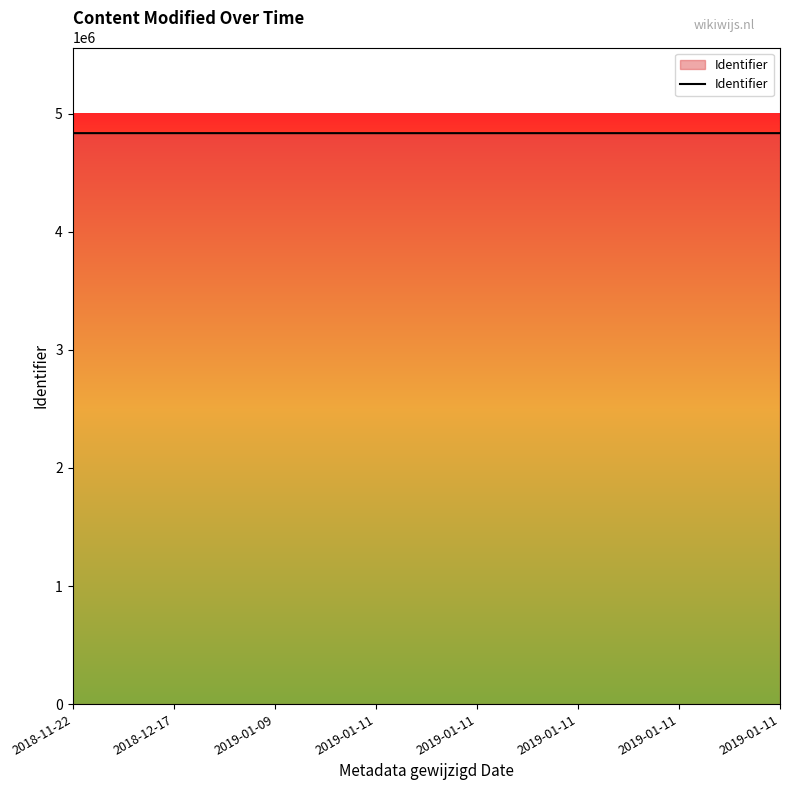

Rank the categories by value from lowest to highest.

2019-01-11, 2019-01-11, 2019-01-11, 2019-01-11, 2019-01-09, 2019-01-11, 2018-12-17, 2018-11-22